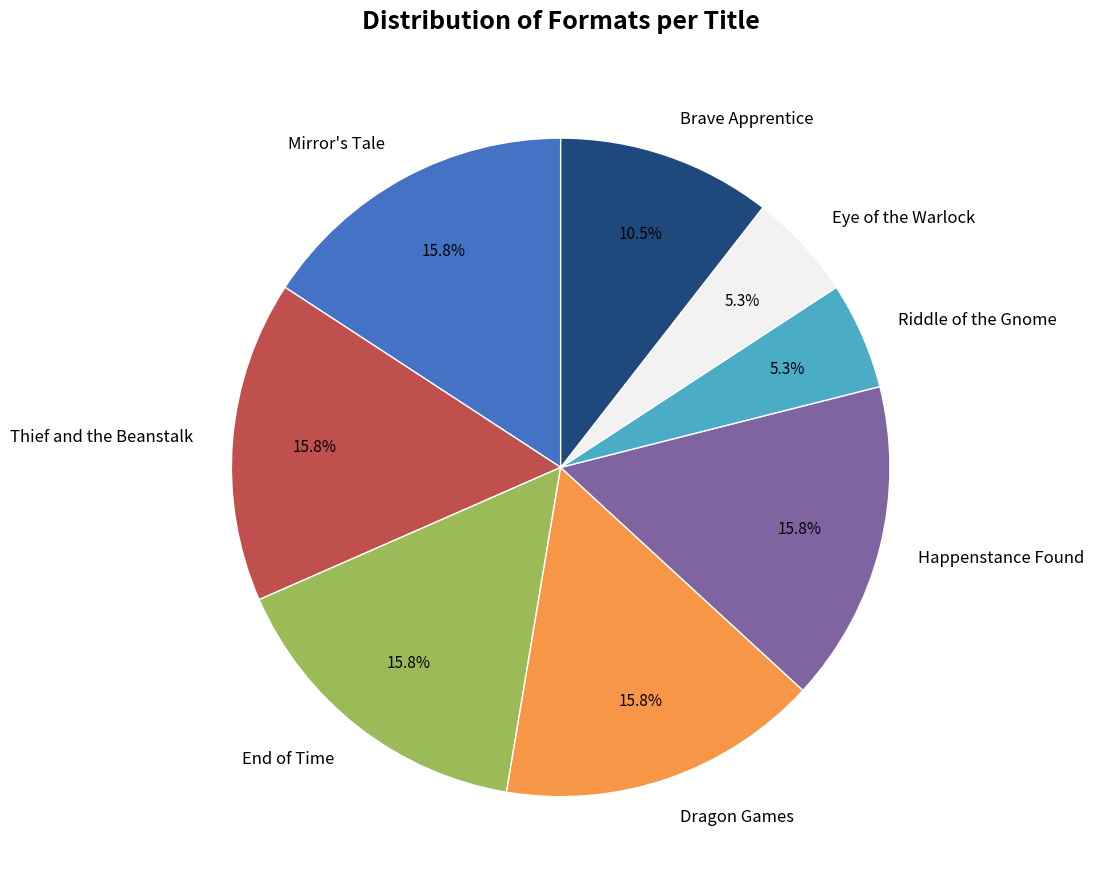

To the nearest percent, what portion does End of Time represent?

16%